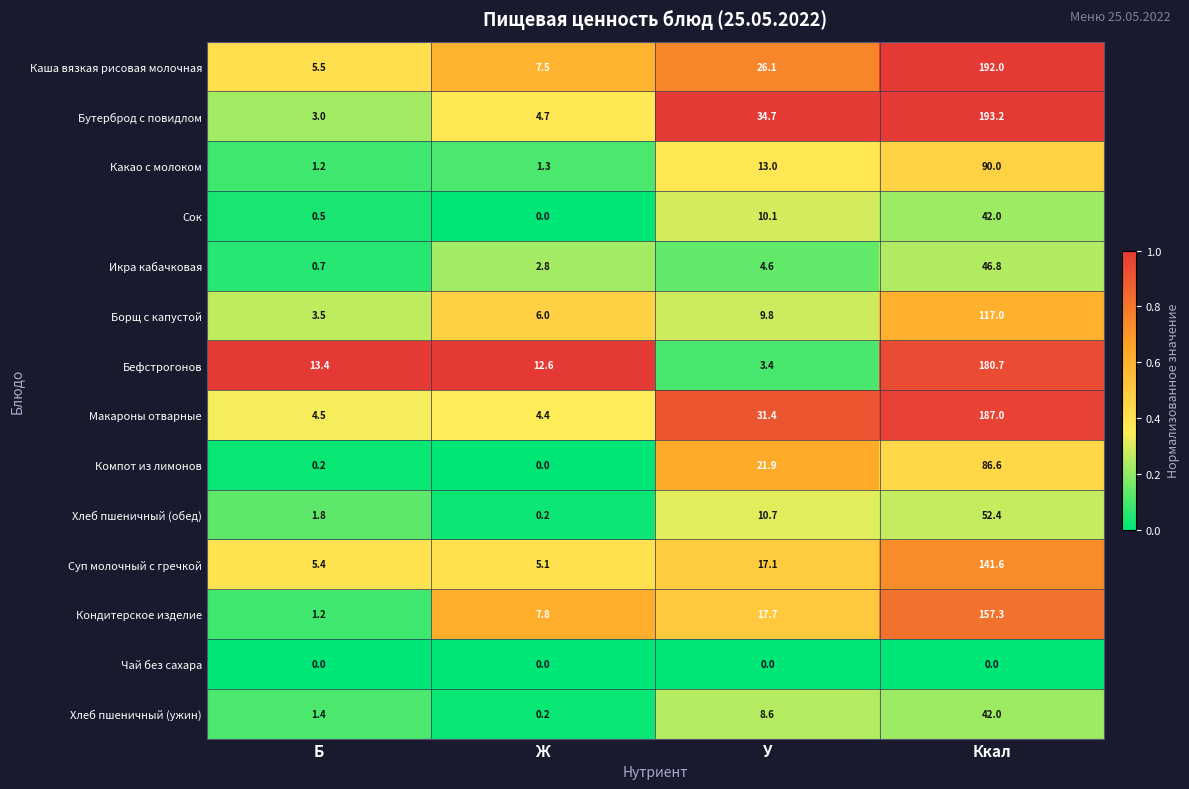

What is the difference between the highest and lowest values at Ж?

12.6